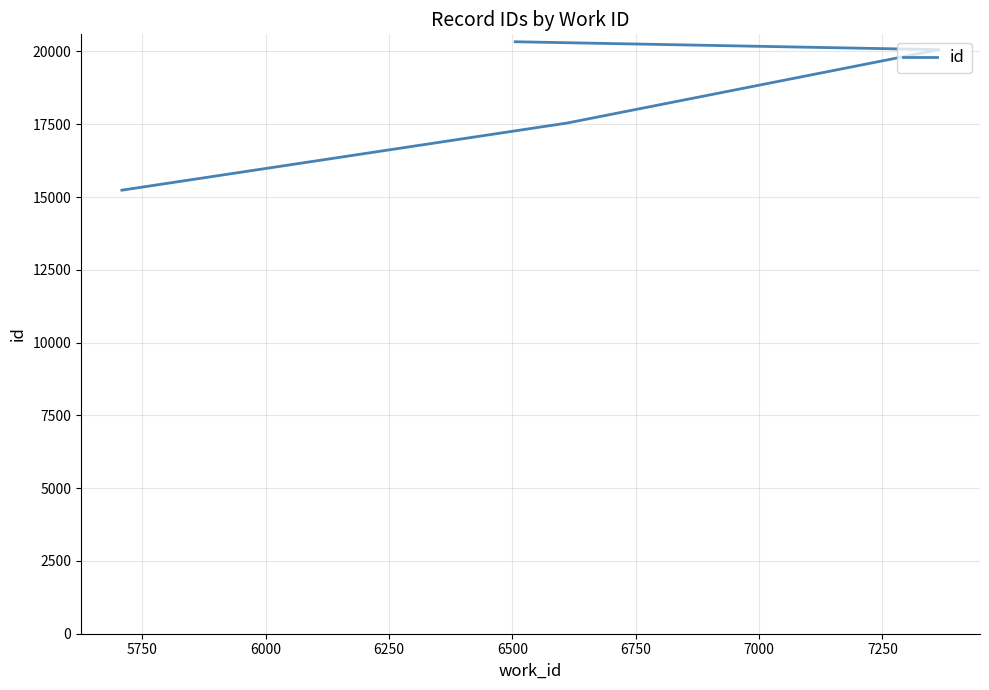

What is the maximum value shown in the chart?

20333